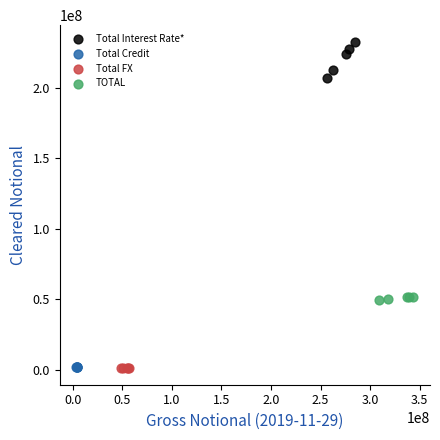

Which series contains the highest Y value?

Total Interest Rate*